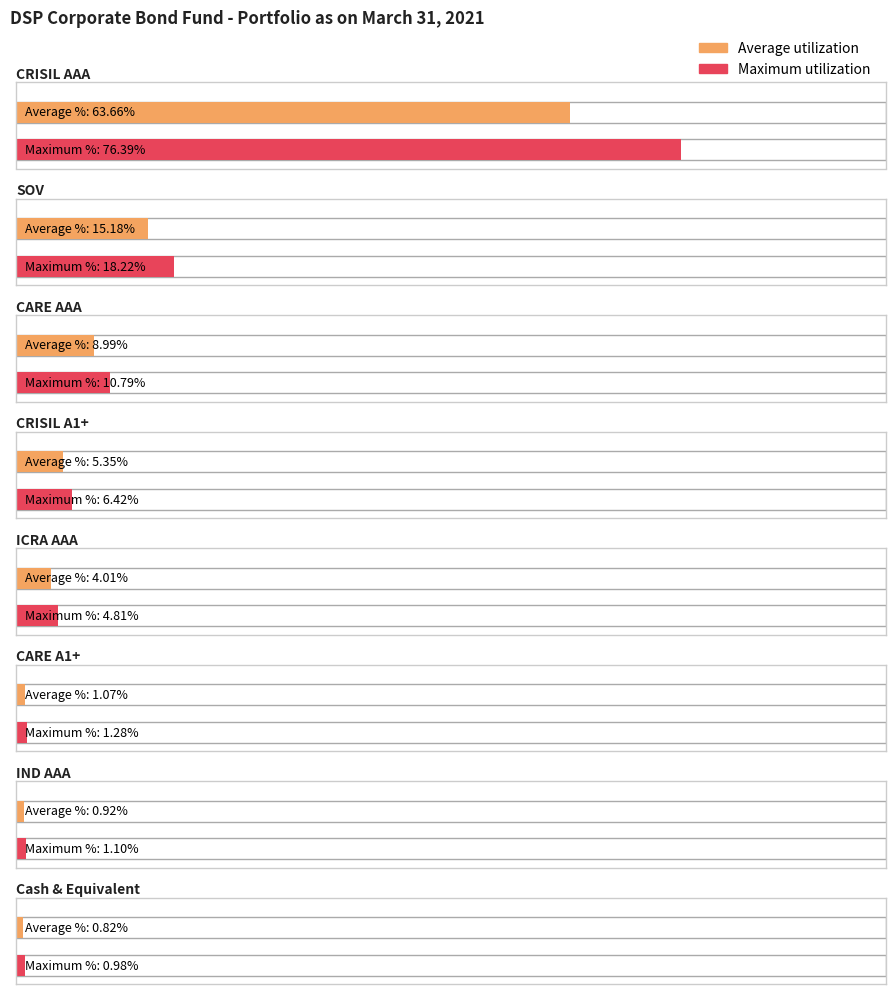

The chart shows a value of 4.0 at ICRA AAA. True or false?

True